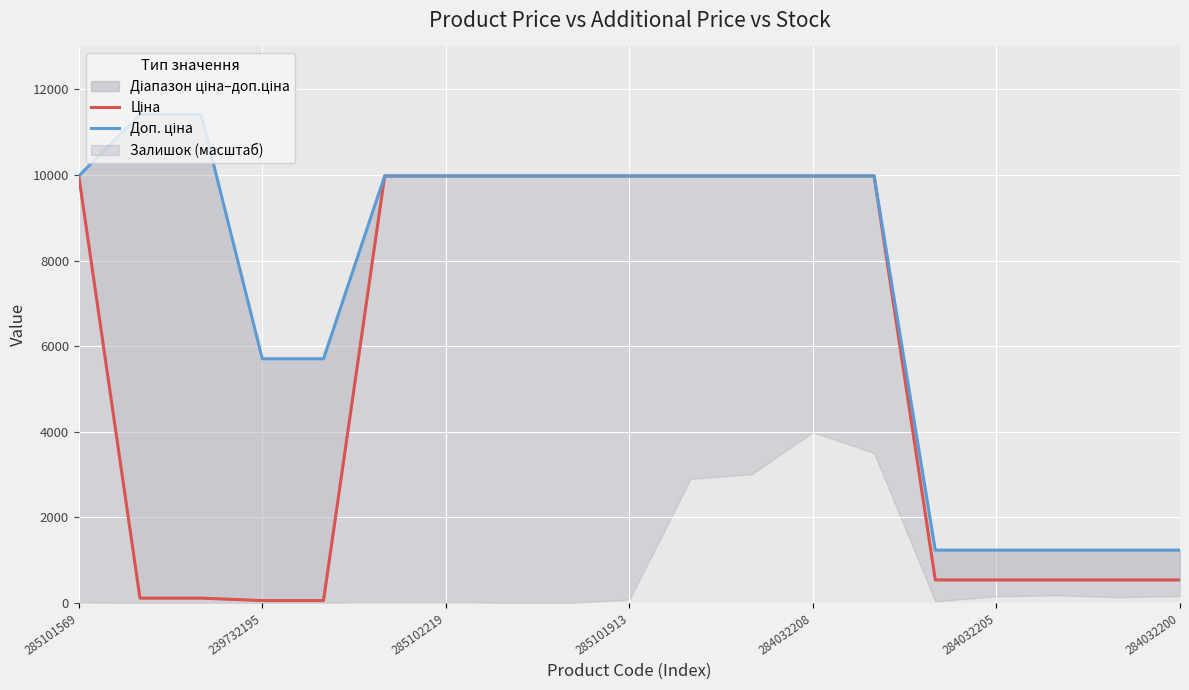

The Доп. ціна series shows 1913.3 at 284032200. True or false?

False